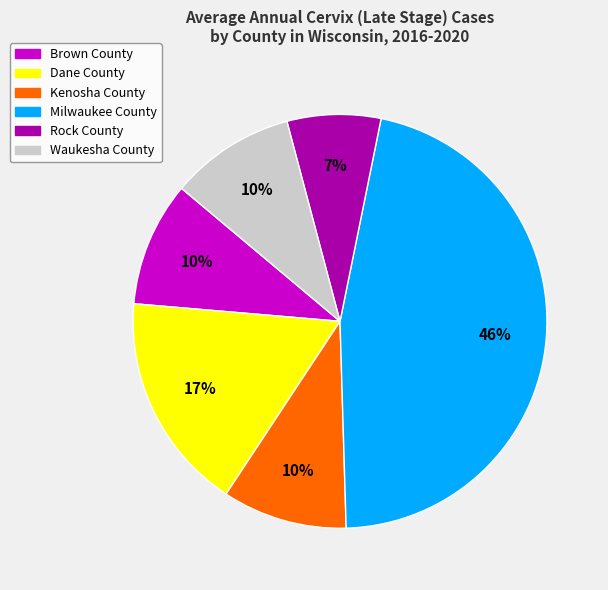

Do Dane County and Waukesha County together represent more than half of the pie?

No